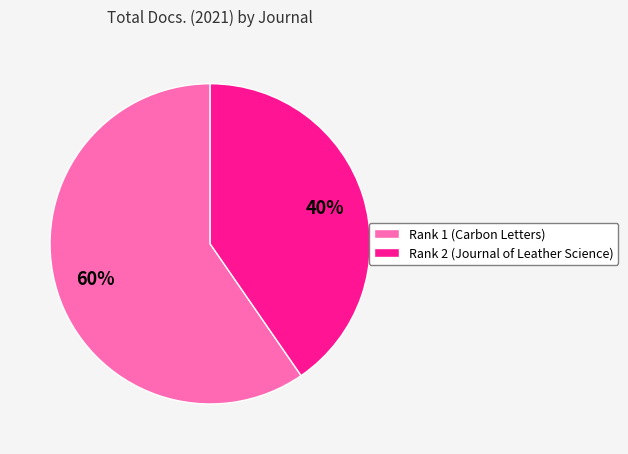

To the nearest percent, what is the combined percentage of Rank 1 (Carbon Letters) and Rank 2 (Journal of Leather Science)?

100%